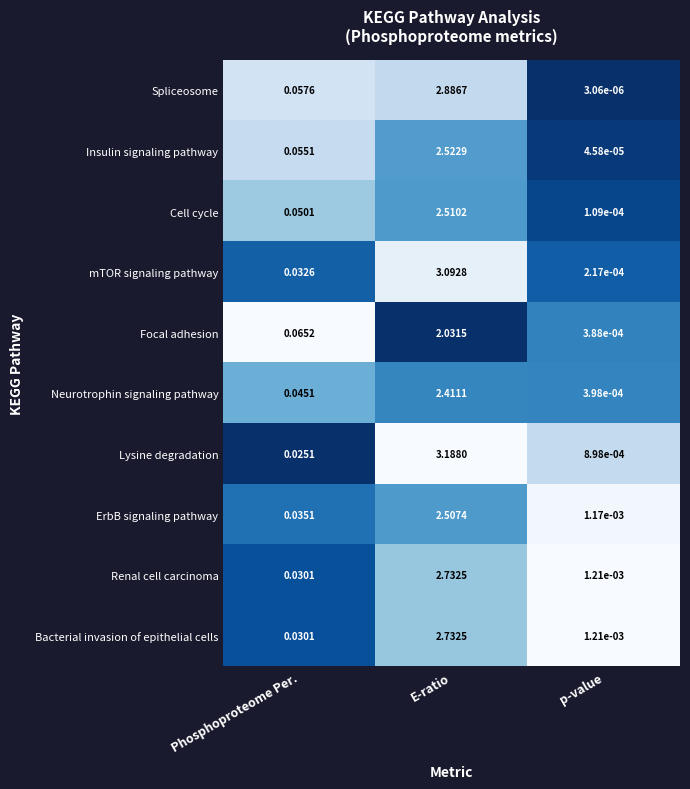

Which series has the largest range (max minus min)?

Lysine degradation